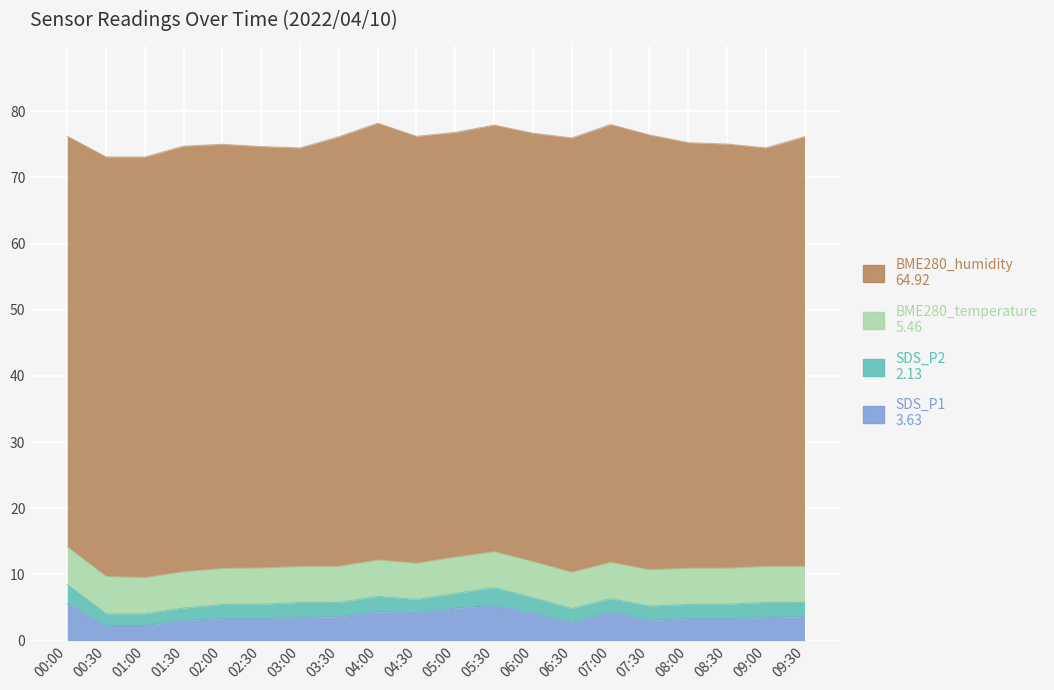

What is the difference between the maximum and second lowest values in the BME280_humidity series?

2.9